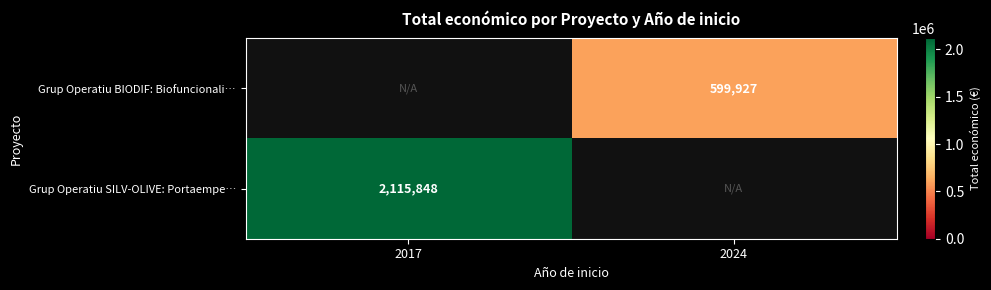

What is the minimum value shown in the chart?

599927.0